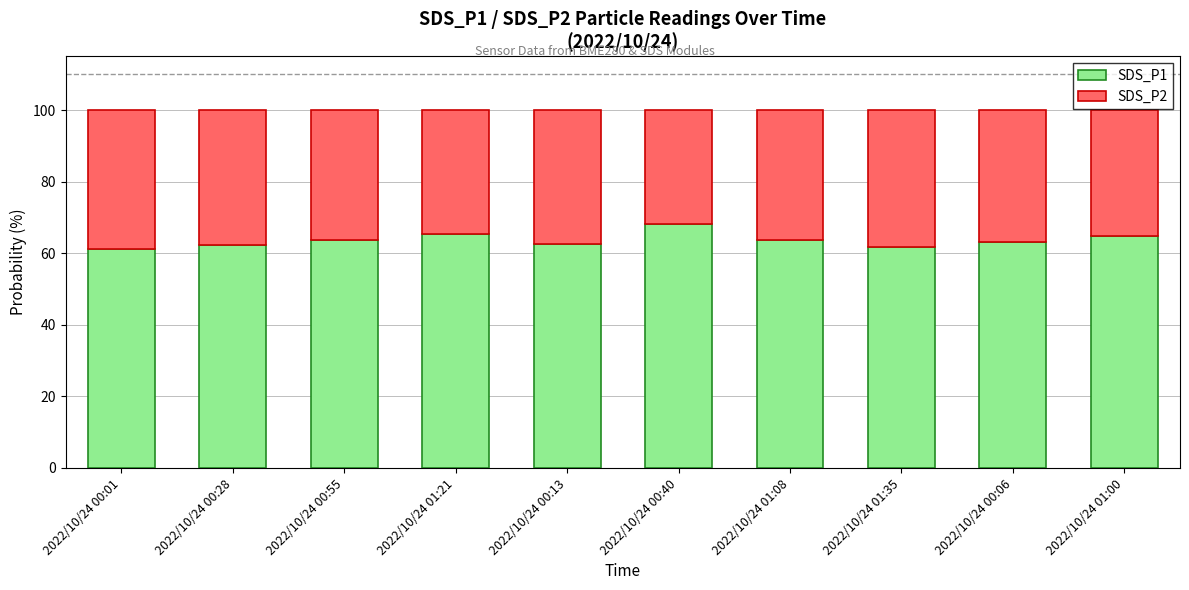

Which category has the highest value in the SDS_P1 series?

2022/10/24 00:40